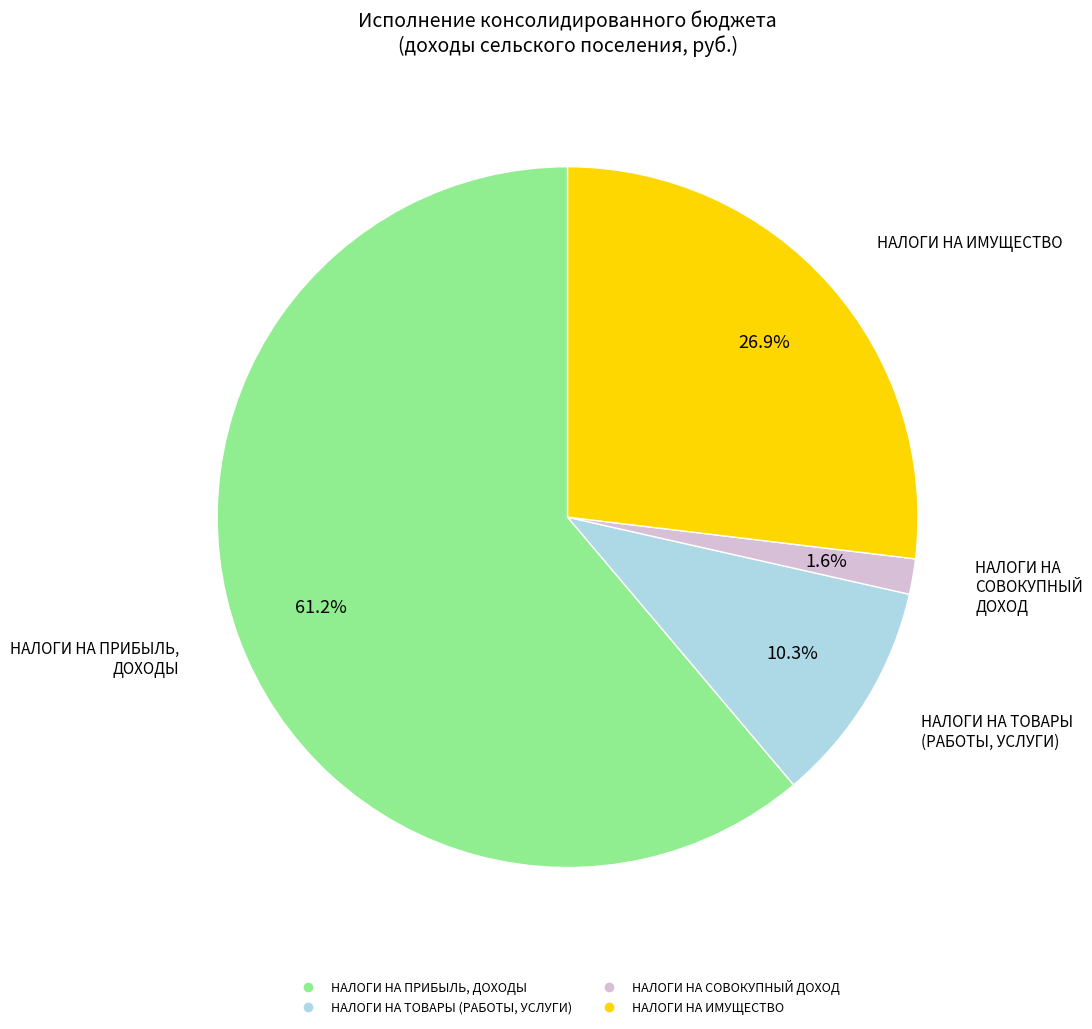

Is there any slice that represents more than half of the pie?

Yes